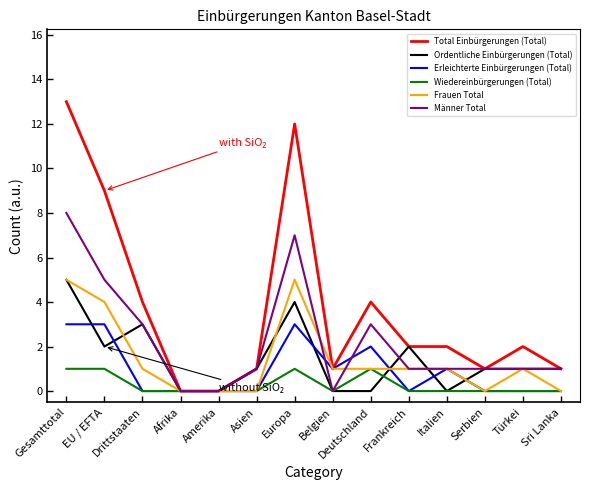

Which category has the highest value in the Männer Total series?

Gesamttotal